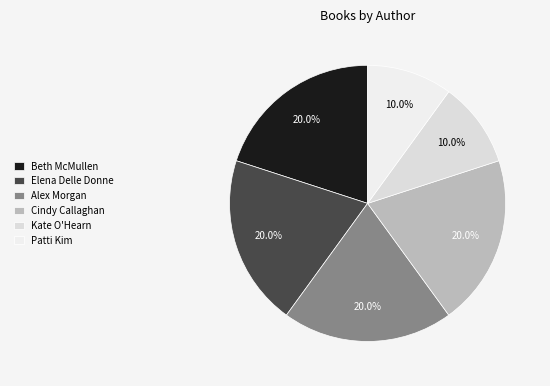

Is Cindy Callaghan the majority of the pie?

No